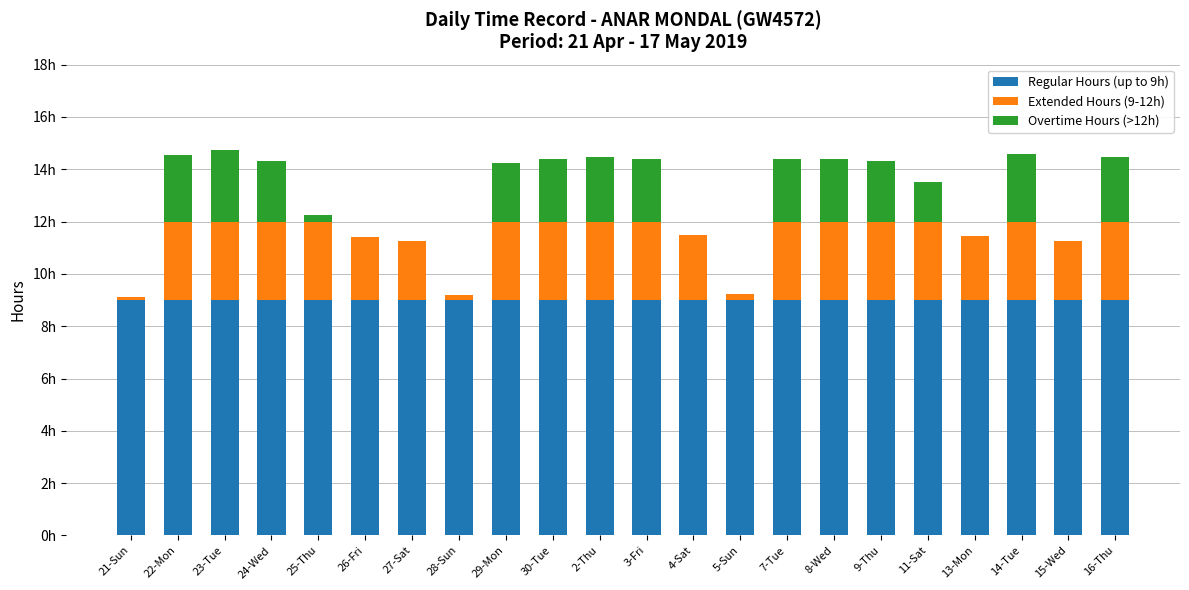

Rank the categories by Regular Hours (up to 9h) value from lowest to highest.

21-Sun, 22-Mon, 23-Tue, 24-Wed, 25-Thu, 26-Fri, 27-Sat, 28-Sun, 29-Mon, 30-Tue, 2-Thu, 3-Fri, 4-Sat, 5-Sun, 7-Tue, 8-Wed, 9-Thu, 11-Sat, 13-Mon, 14-Tue, 15-Wed, 16-Thu